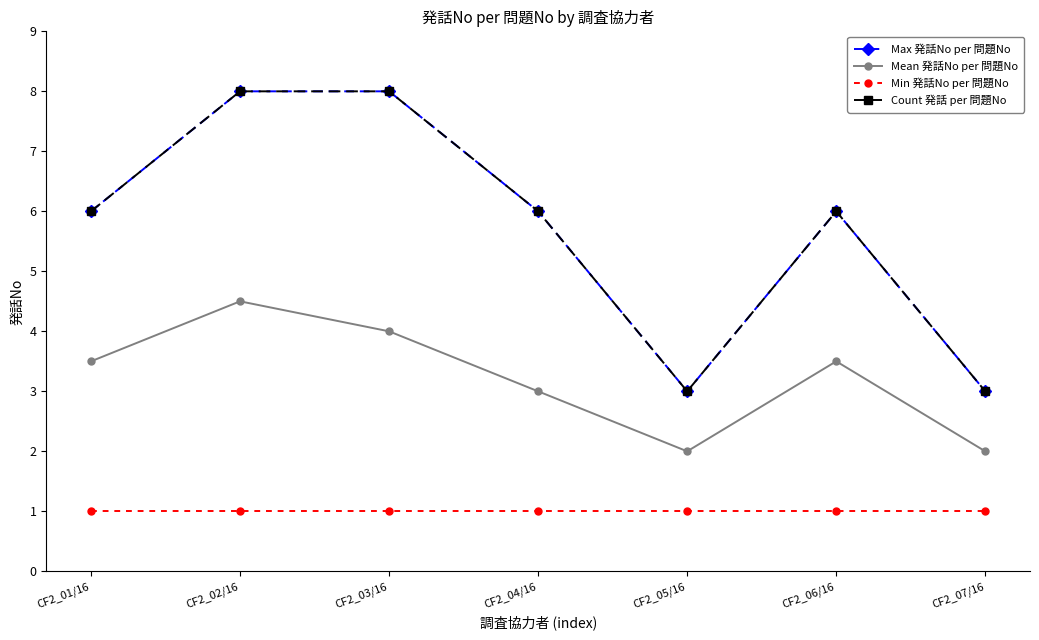

Which label corresponds to the largest value in the chart?

CF2_02/16